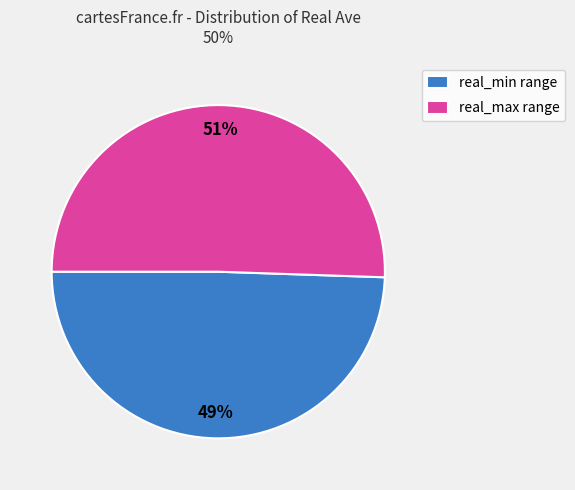

True or false: real_max range accounts for 57% of the total.

False